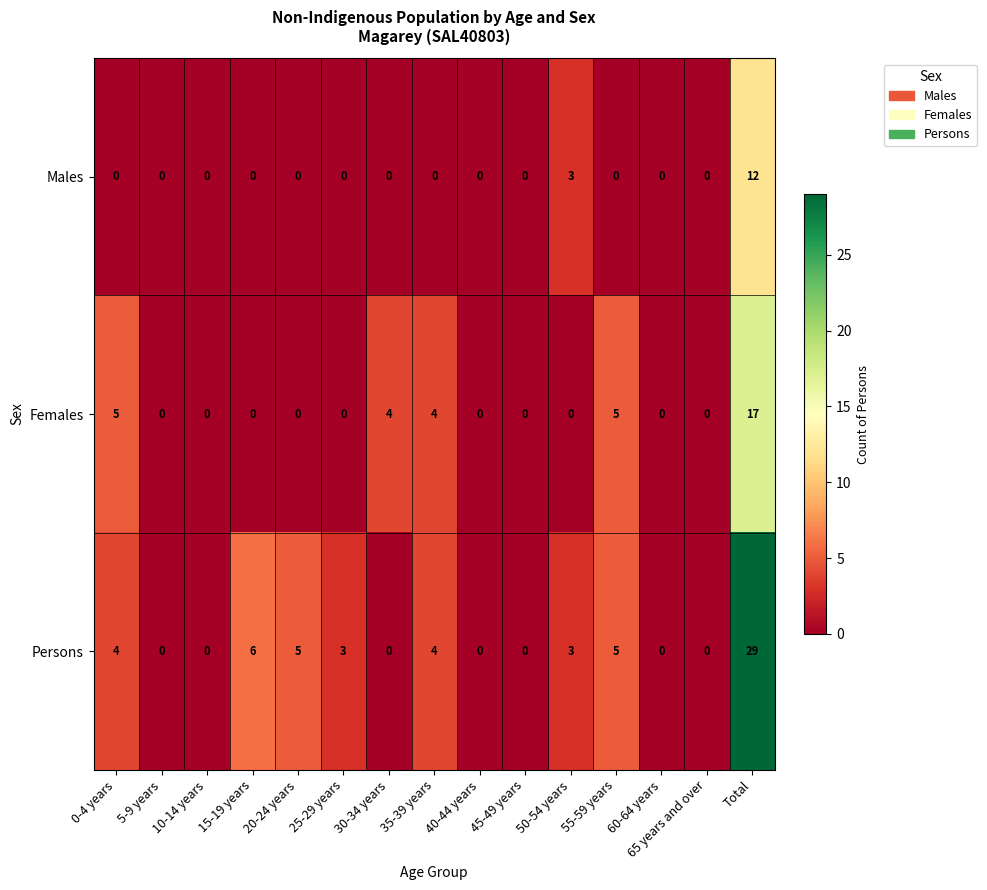

List the series in order of their peak value, lowest first.

Males, Females, Persons